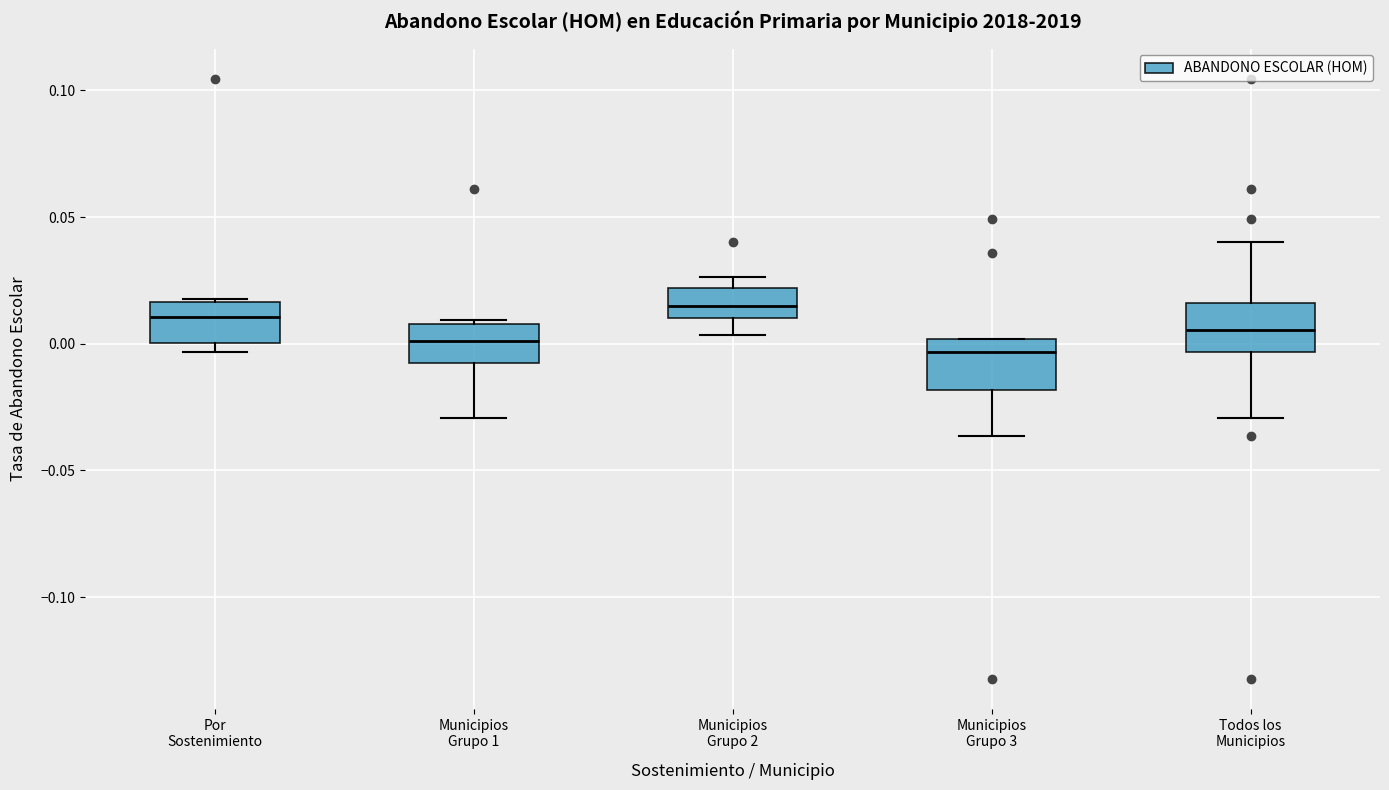

Reading left to right, read every box against the y-axis: the position of its median line, the range the box covers, and the ends of its whiskers. The values are not printed on the chart, so give them approximately, as read against the axis.

Por Sostenimiento: median 0.010, box 0.000 to 0.015, whiskers -0.005 to 0.020
Municipios Grupo 1: median 0.000, box -0.010 to 0.010, whiskers -0.030 to 0.010
Municipios Grupo 2: median 0.015, box 0.010 to 0.020, whiskers 0.005 to 0.025
Municipios Grupo 3: median -0.005, box -0.020 to 0.000, whiskers -0.035 to 0.000
Todos los Municipios: median 0.005, box -0.005 to 0.015, whiskers -0.030 to 0.040